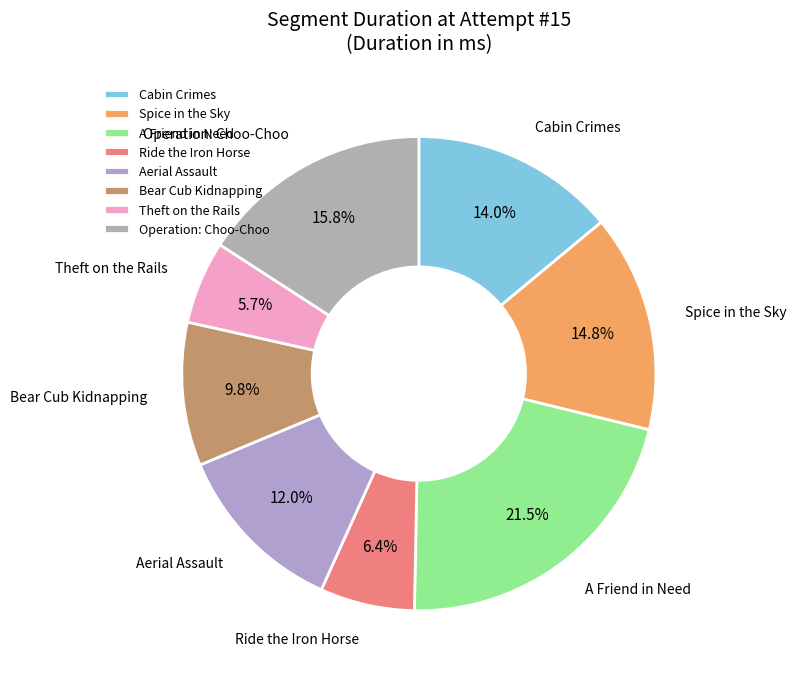

Does Bear Cub Kidnapping account for over 50% of the chart?

No